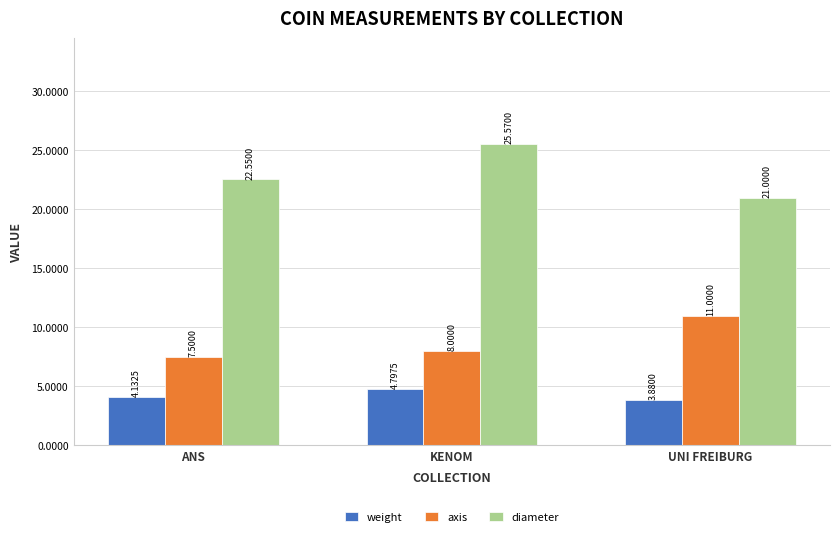

Rank the series by their average value, from lowest to highest.

weight, axis, diameter